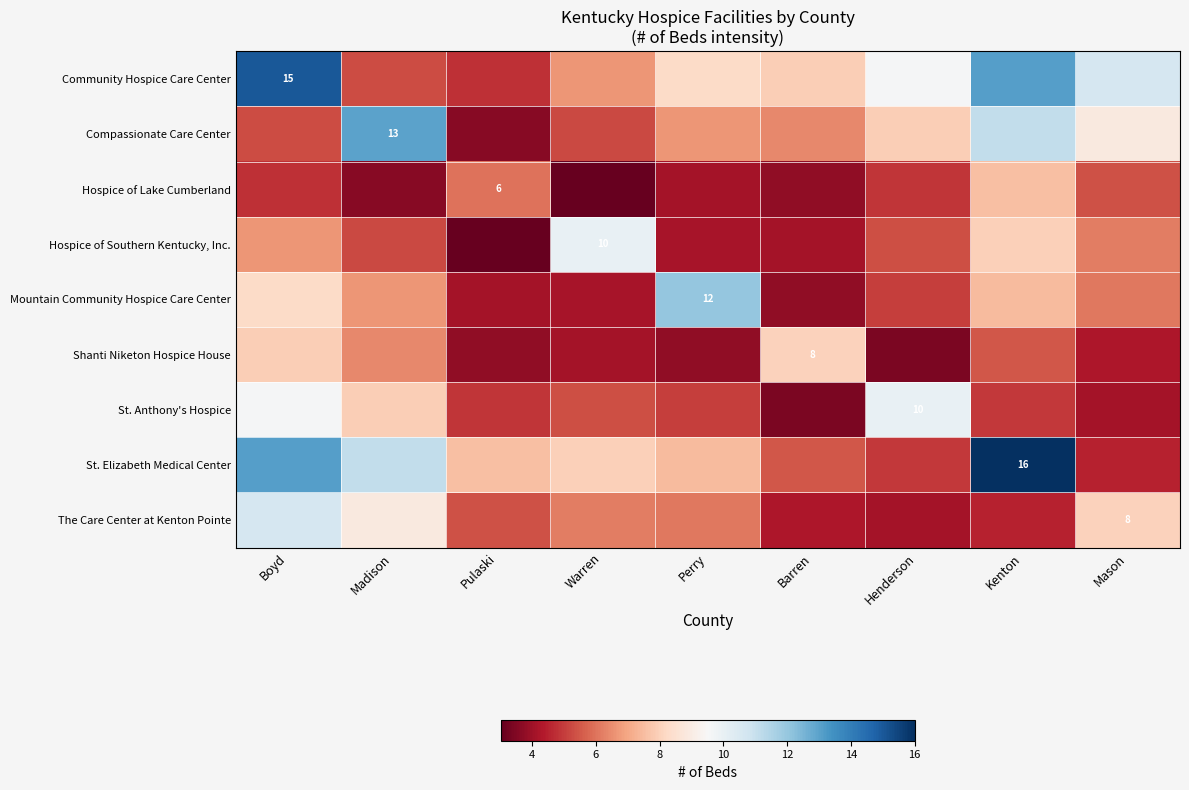

How many data points does each series have?

9